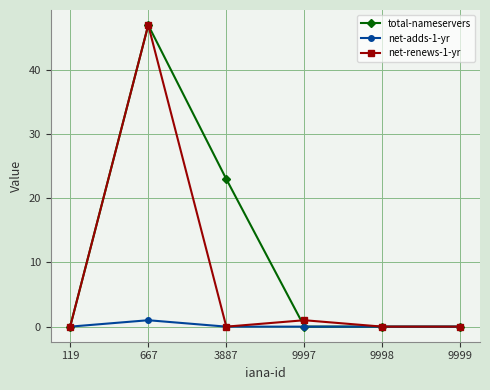

True or false: net-renews-1-yr has more than 0 interior local peaks.

True